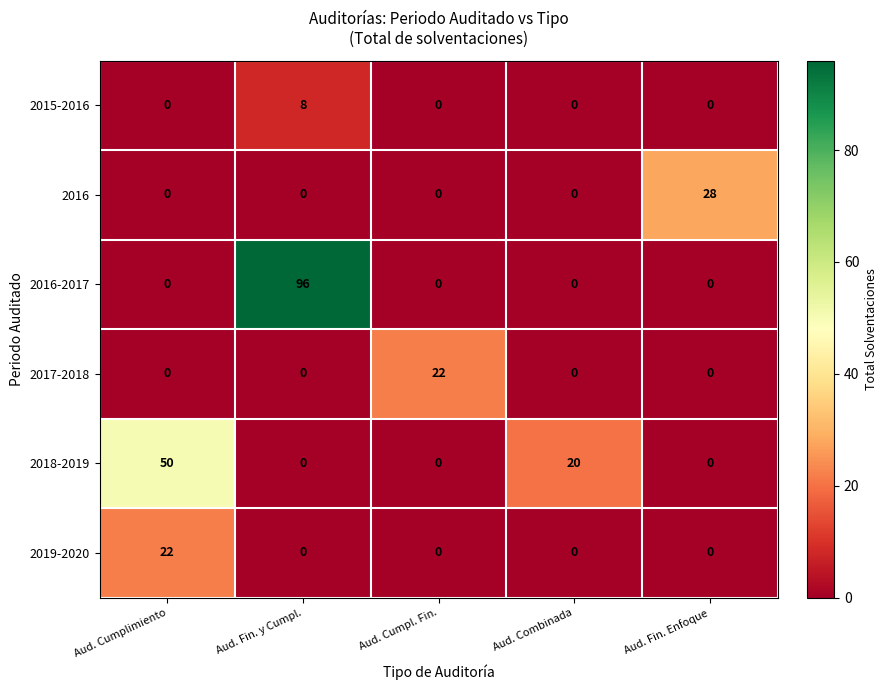

Is it true that 2016-2017 equals 0 at Aud. Cumplimiento?

True